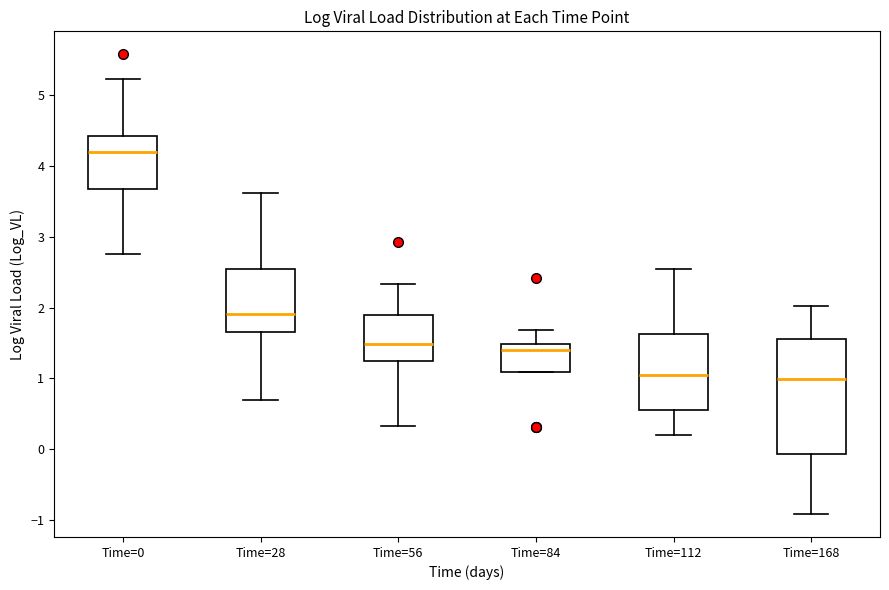

Reading left to right, read every box against the y-axis: the position of its median line, the range the box covers, and the ends of its whiskers. The values are not printed on the chart, so give them approximately, as read against the axis.

Time=0: median 4.2, box 3.7 to 4.4, whiskers 2.8 to 5.2
Time=28: median 1.9, box 1.7 to 2.6, whiskers 0.7 to 3.6
Time=56: median 1.5, box 1.2 to 1.9, whiskers 0.3 to 2.3
Time=84: median 1.4, box 1.1 to 1.5, whiskers 1.1 to 1.7
Time=112: median 1.1, box 0.6 to 1.6, whiskers 0.2 to 2.5
Time=168: median 1.0, box -0.1 to 1.6, whiskers -0.9 to 2.0